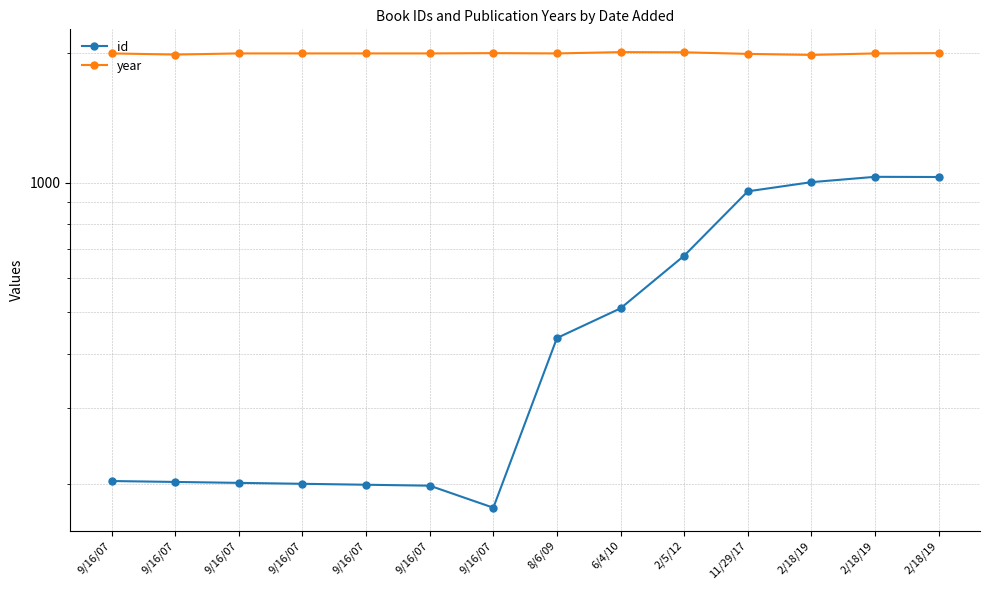

Which series has the largest total across all categories?

year